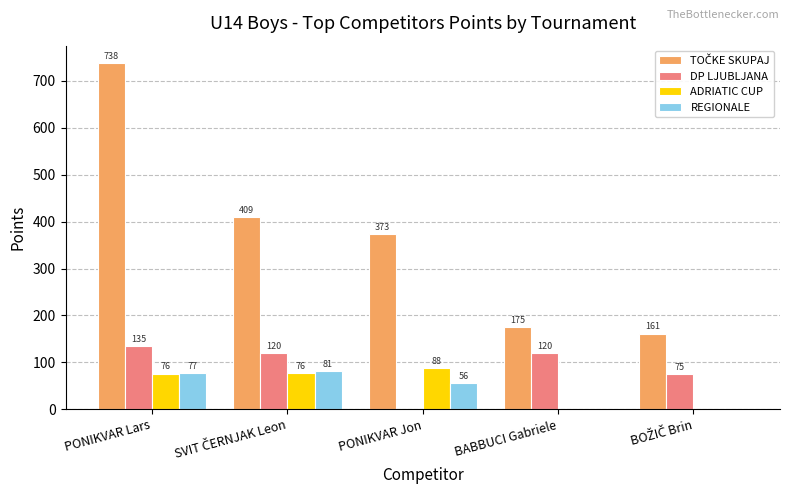

How many positive values does the DP LJUBLJANA series have?

4